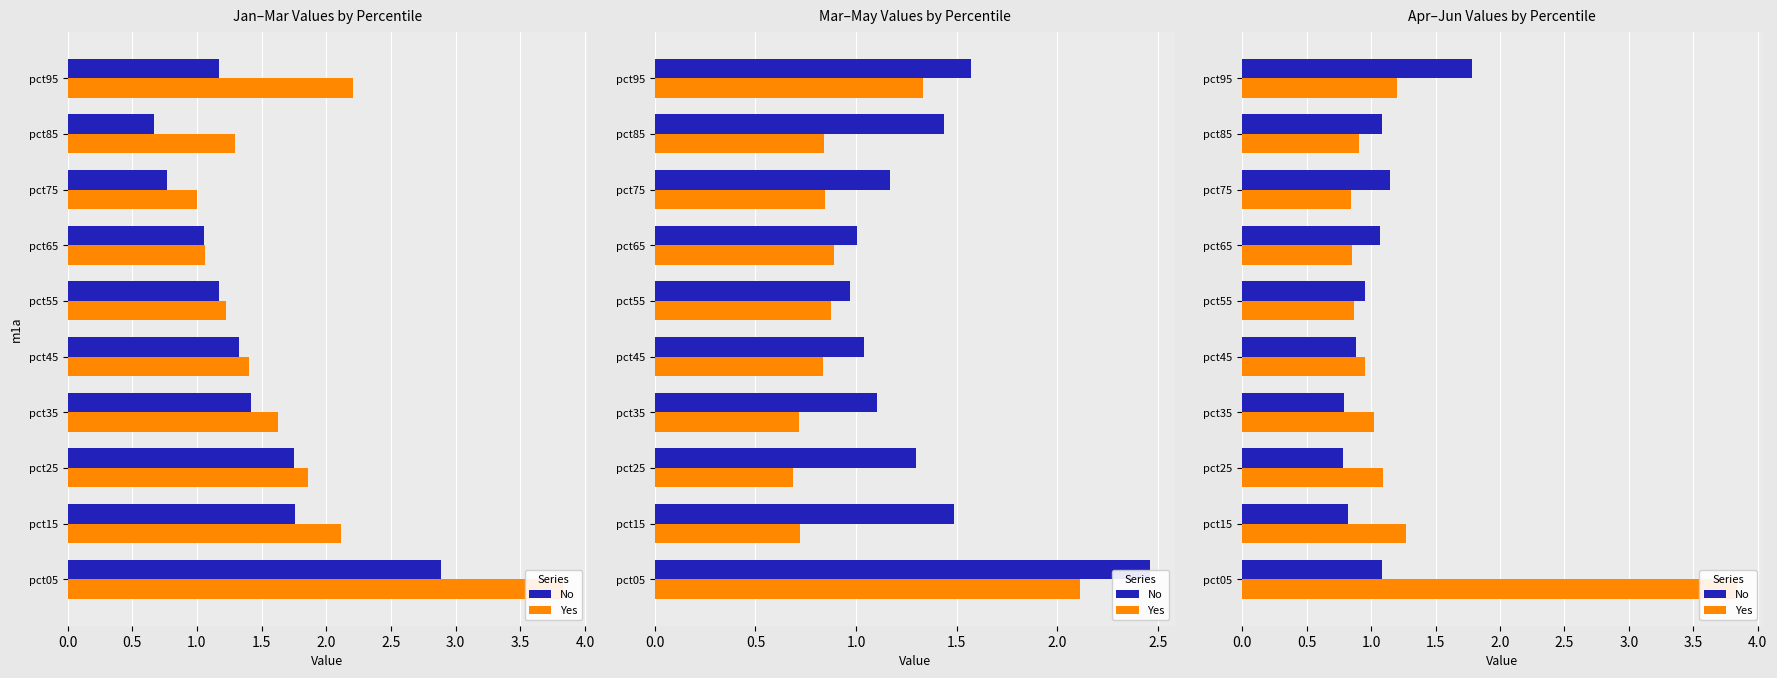

Which series has the largest total across all categories?

Yes